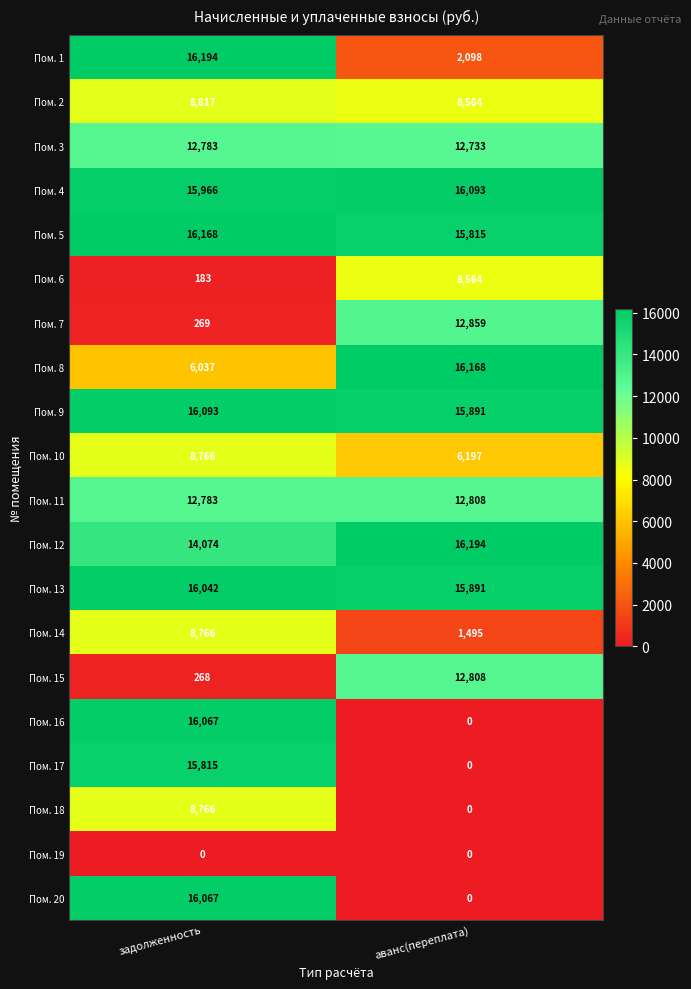

True or false: Пом. 1 has a value of 2098 at аванс(переплата).

True